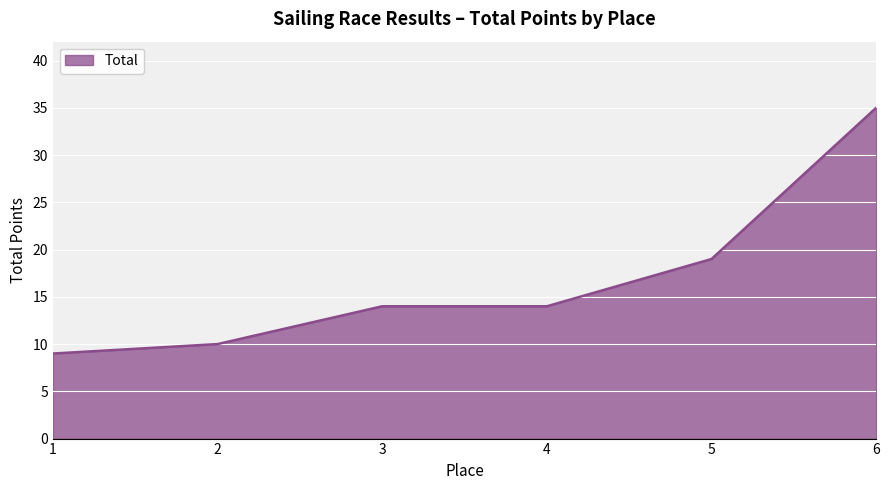

What is the approximate value at 1?

9